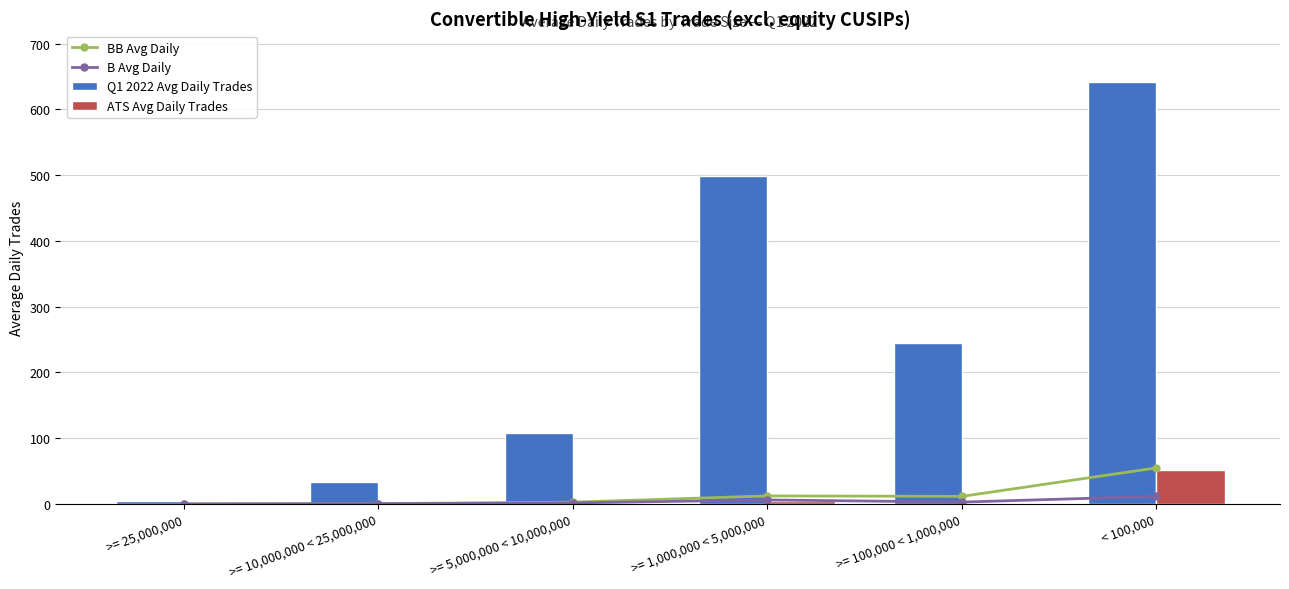

At which category is the sum across all series the highest?

< 100,000